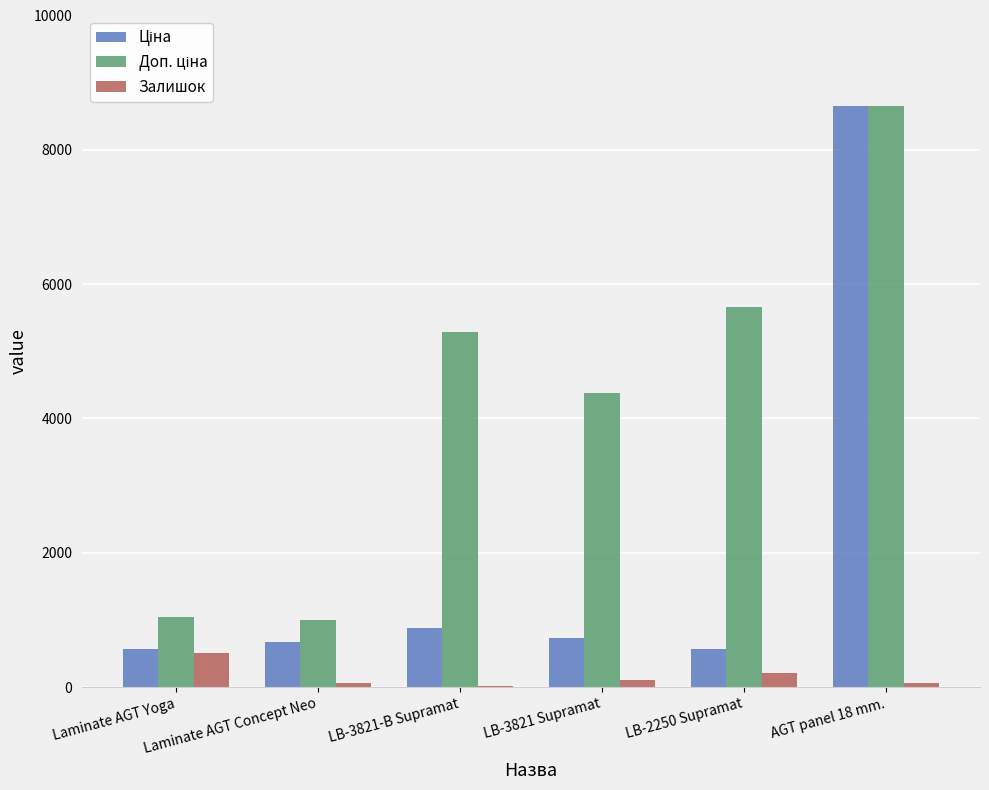

Which category has the highest value across all series?

AGT panel 18 mm.